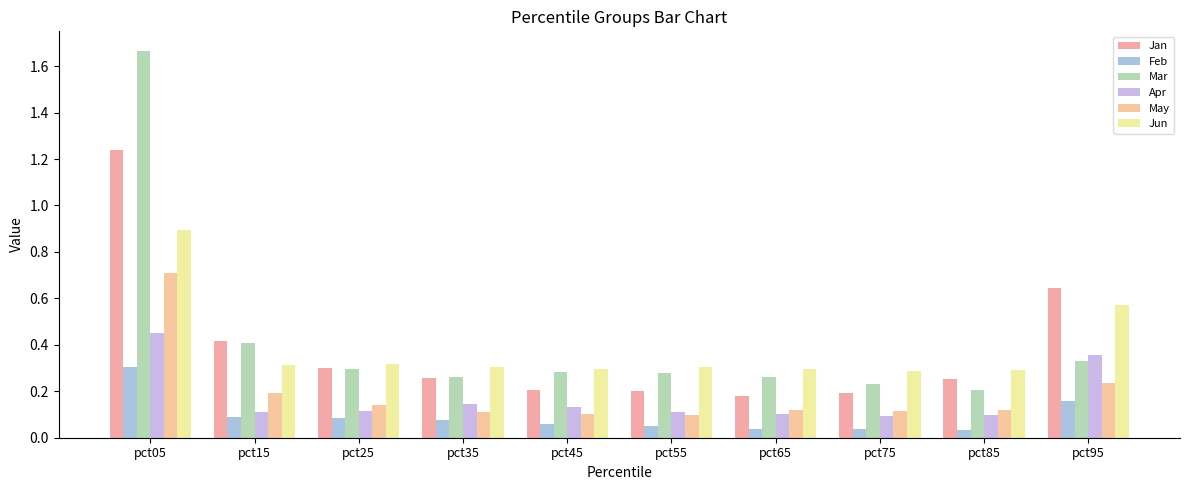

At pct05, list the series in order from smallest to largest.

Feb, Apr, May, Jun, Jan, Mar